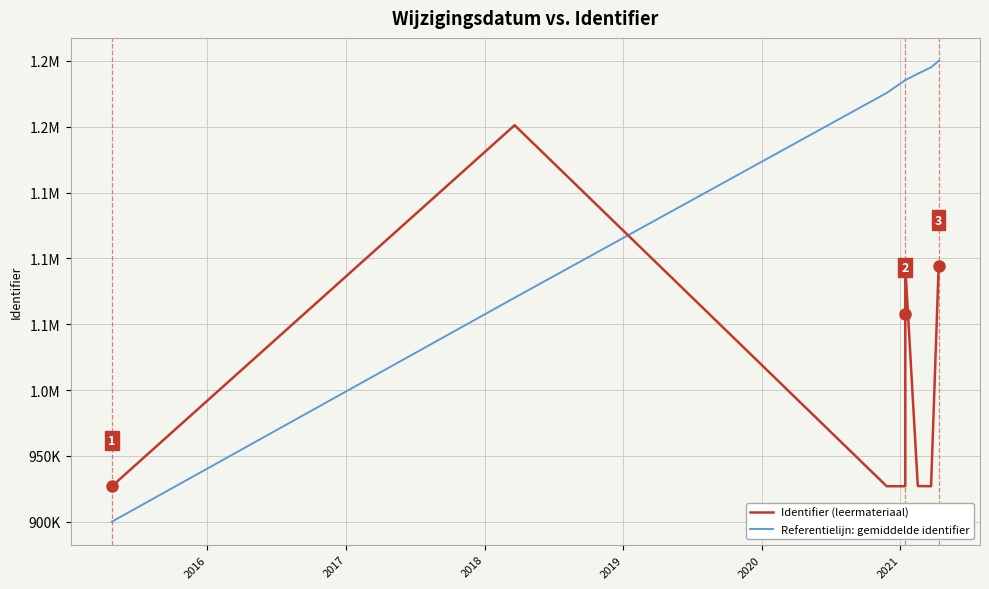

Which series ends up on top after the final intersection of Identifier (leermateriaal) and Referentielijn: gemiddelde identifier?

Referentielijn: gemiddelde identifier